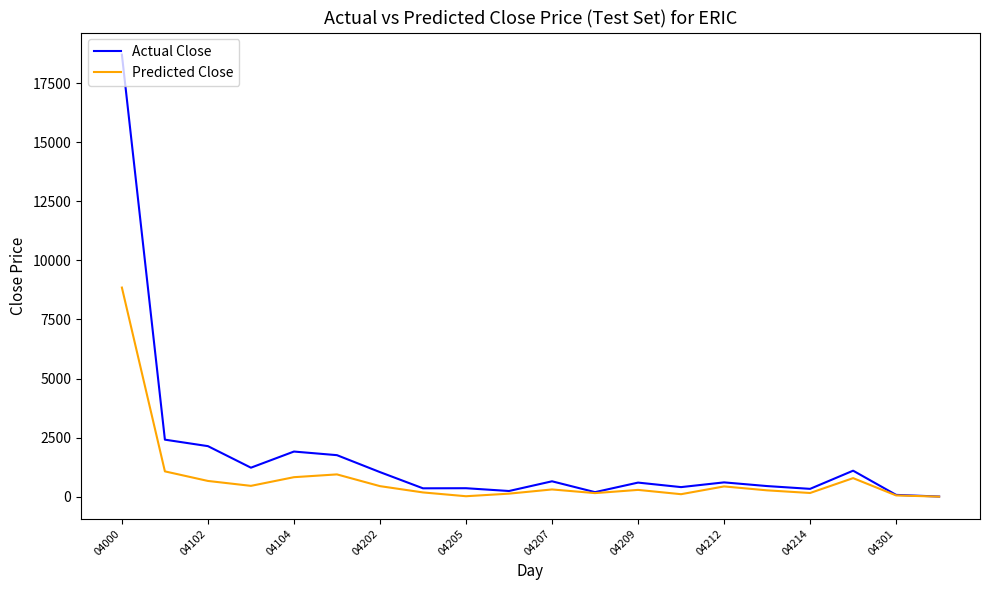

Which series has the largest range (max minus min)?

Actual Close